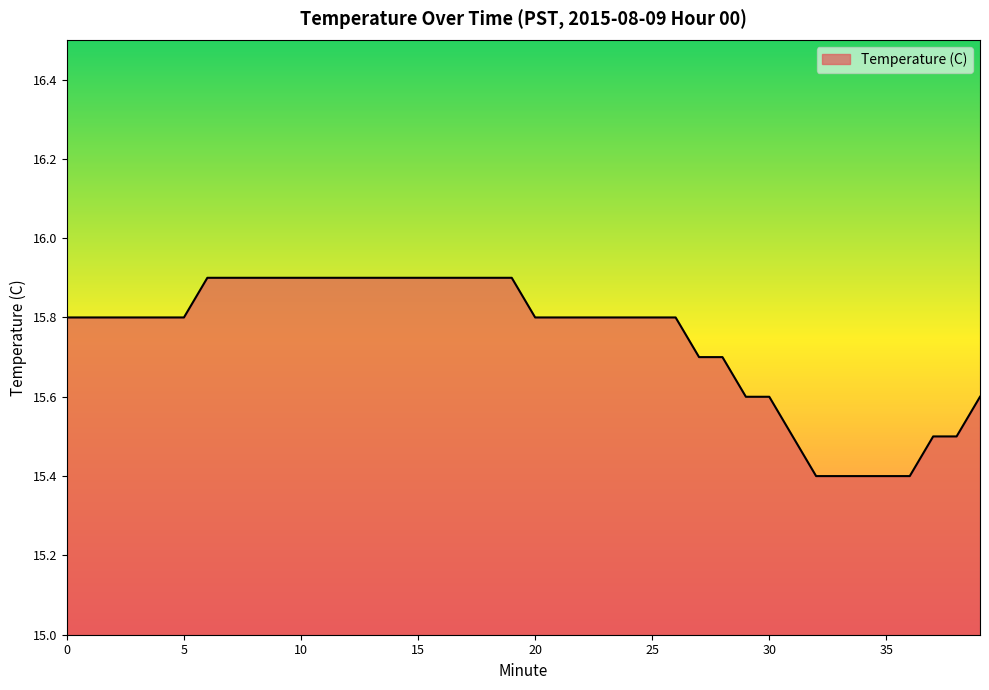

Reading left to right, extract all data points from this chart.

15.8	15.8	15.8	15.8	15.8	15.8	15.9	15.9	15.9	15.9	15.9	15.9	15.9	15.9	15.9	15.9	15.9	15.9	15.9	15.9	15.8	15.8	15.8	15.8	15.8	15.8	15.8	15.7	15.7	15.6	15.6	15.5	15.4	15.4	15.4	15.4	15.4	15.5	15.5	15.6